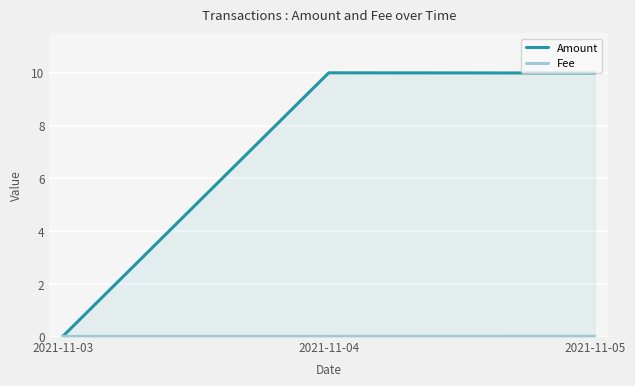

Count the number of data series in this chart.

2